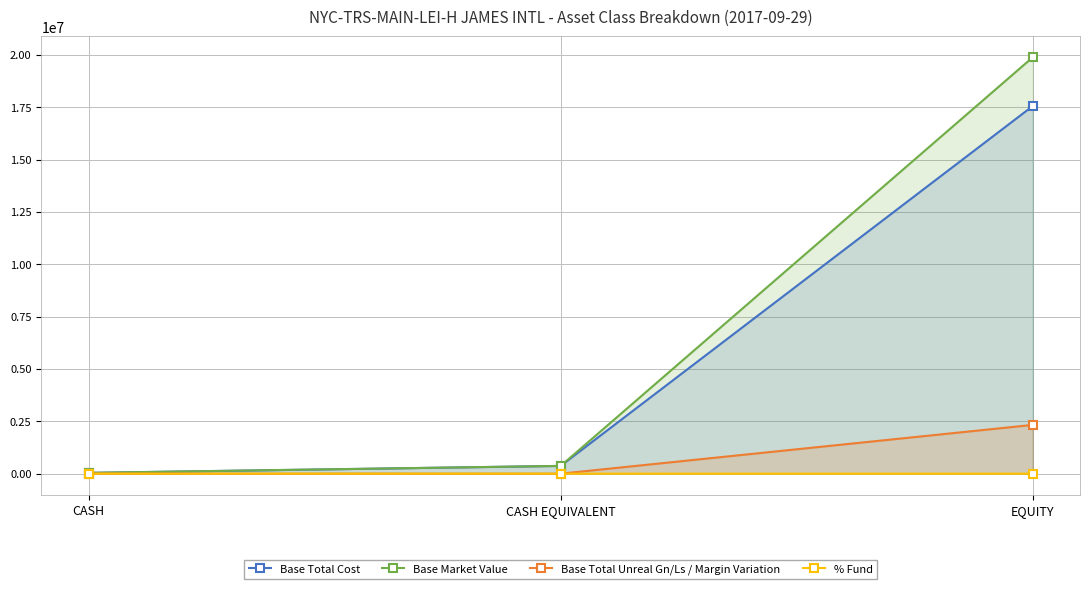

What is the sum of the % Fund values at CASH EQUIVALENT and EQUITY?

99.8